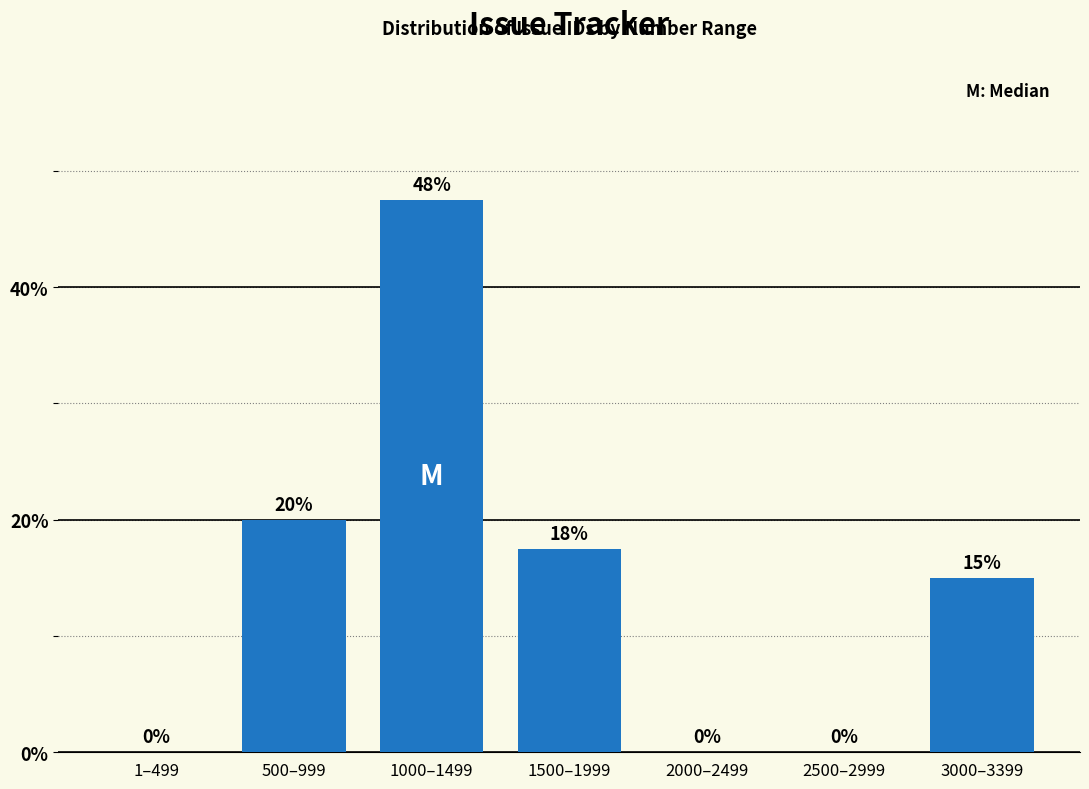

Is it true that the value at 1–499 is -15.4?

False